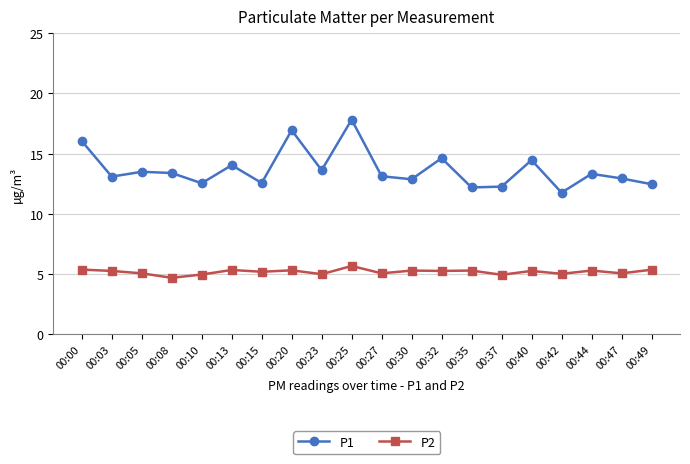

Read the P1 value at 00:08.

13.4